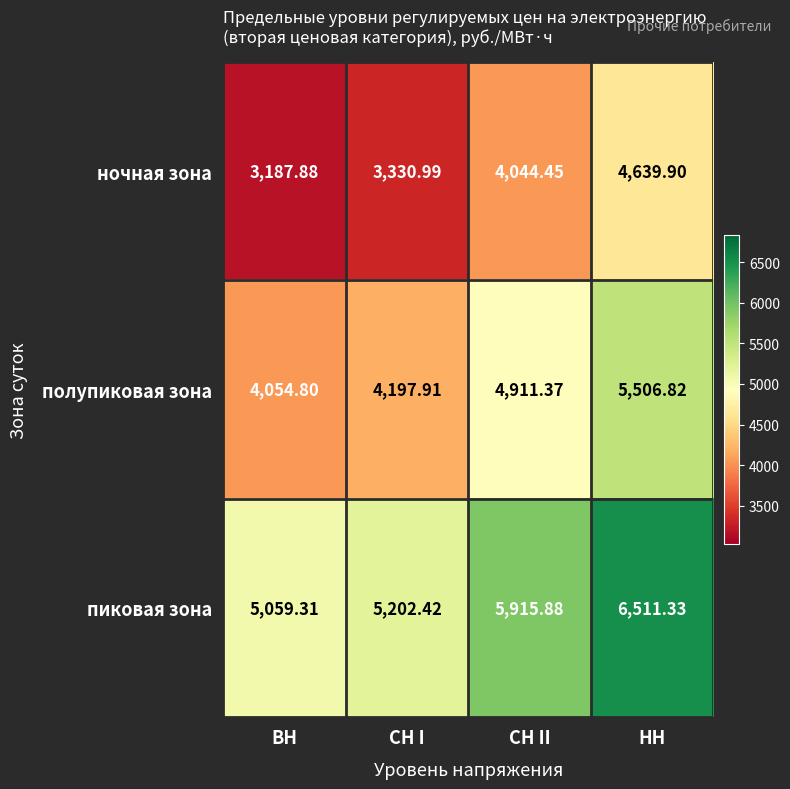

Where is пиковая зона nearest to the value 5785?

СН II